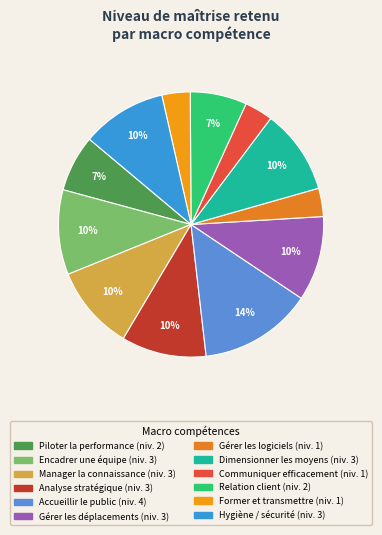

How many segments does this pie chart have?

12